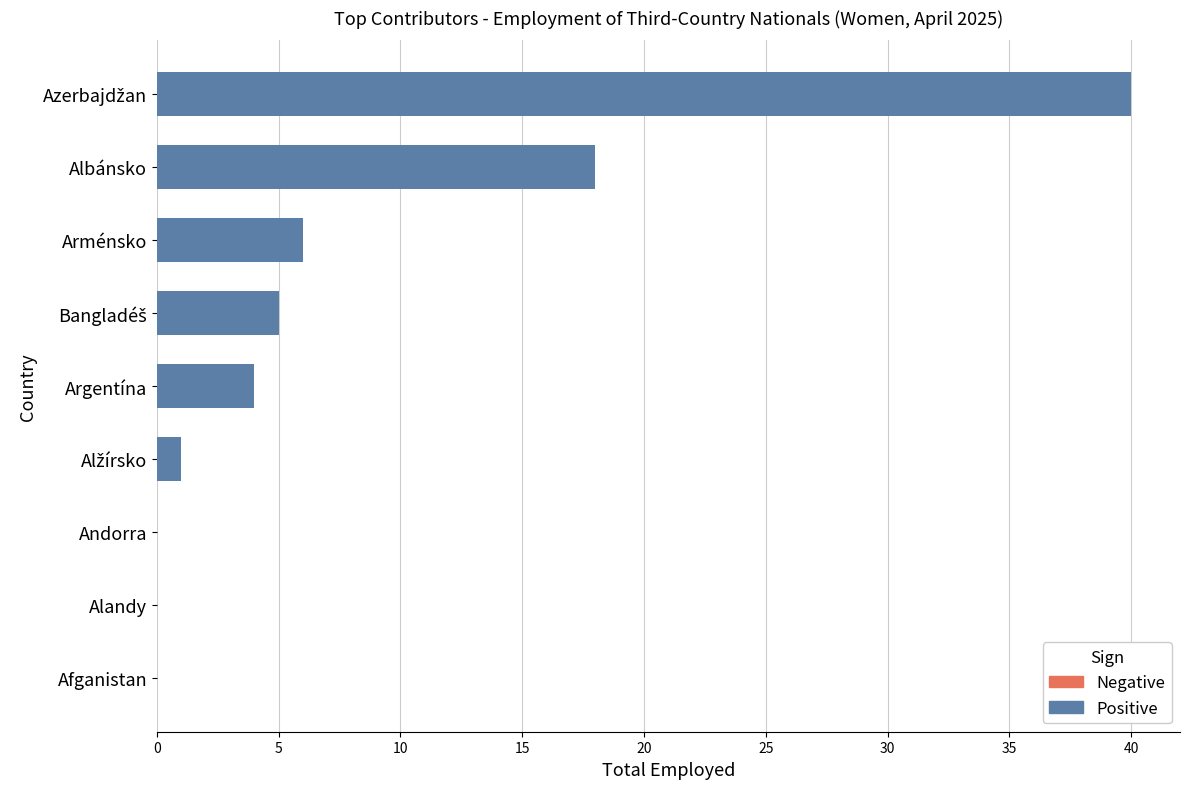

How many values in Positive are above zero?

6